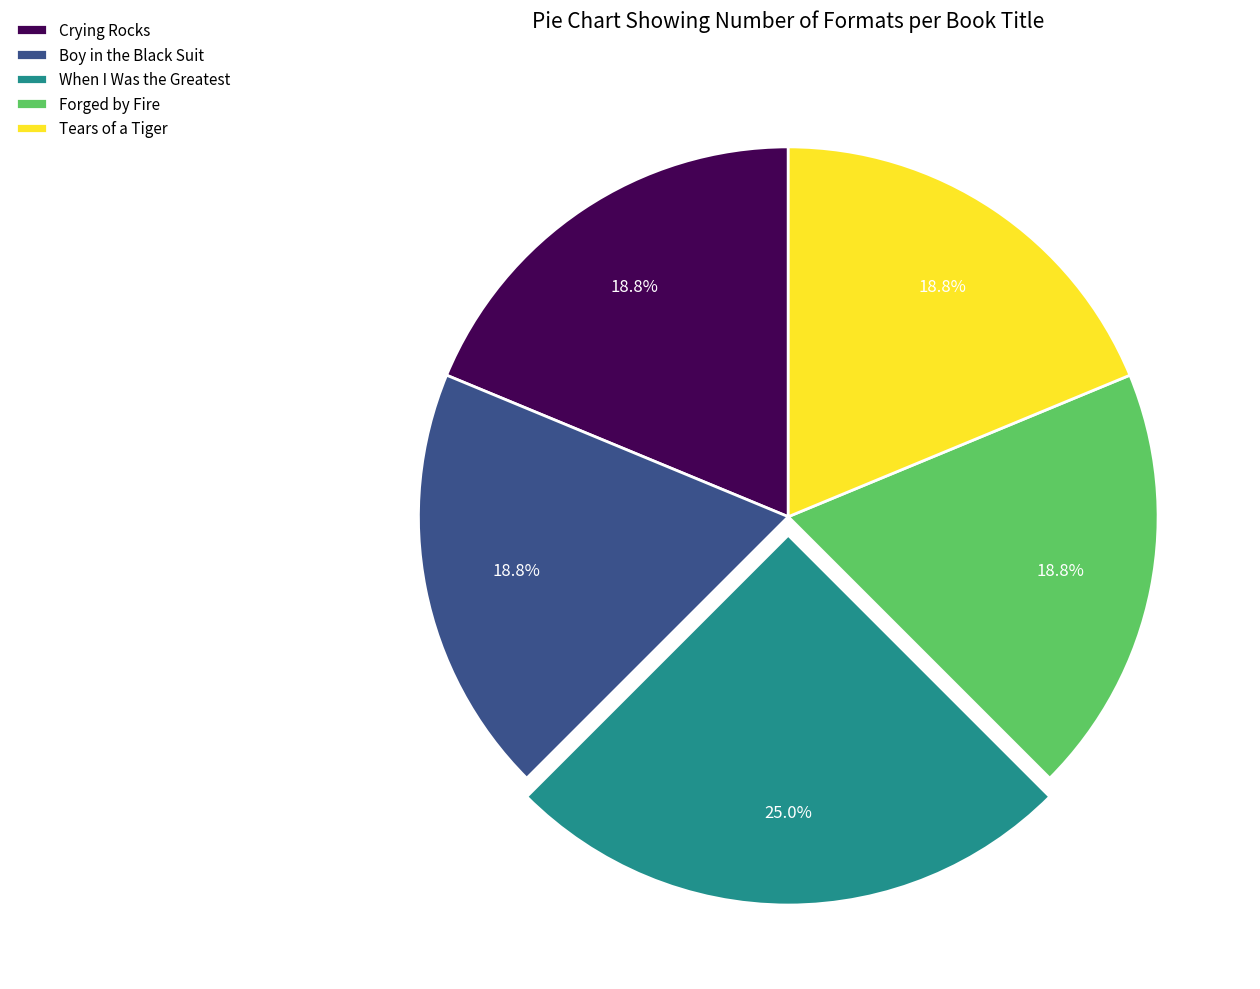

Combined, do Crying Rocks and Boy in the Black Suit account for over 50%?

No